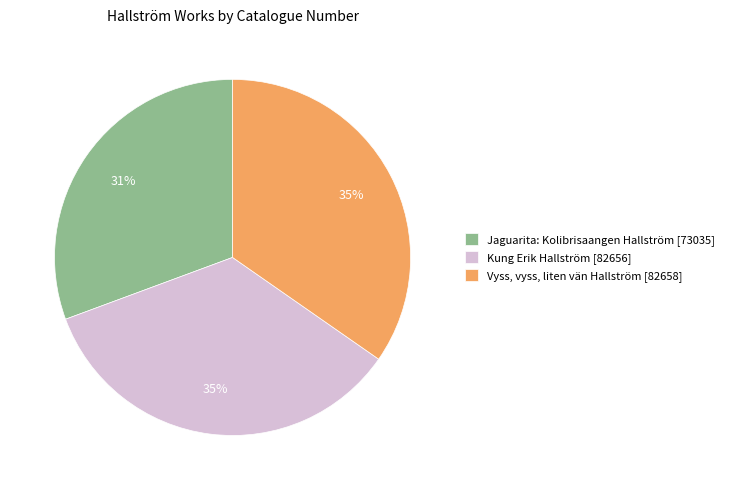

Between Jaguarita: Kolibrisaangen Hallström [73035] and Vyss, vyss, liten vän Hallström [82658], which is larger?

Vyss, vyss, liten vän Hallström [82658]